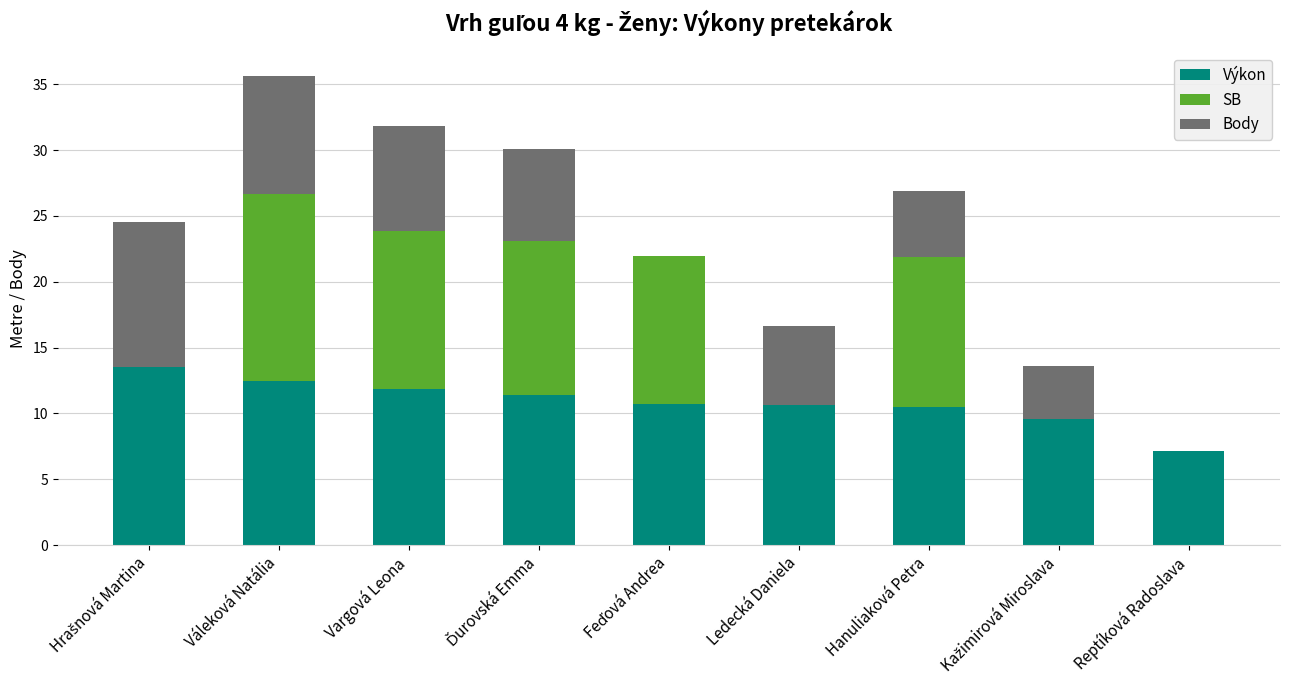

The Výkon series shows 7.7 at Váleková Natália. True or false?

False